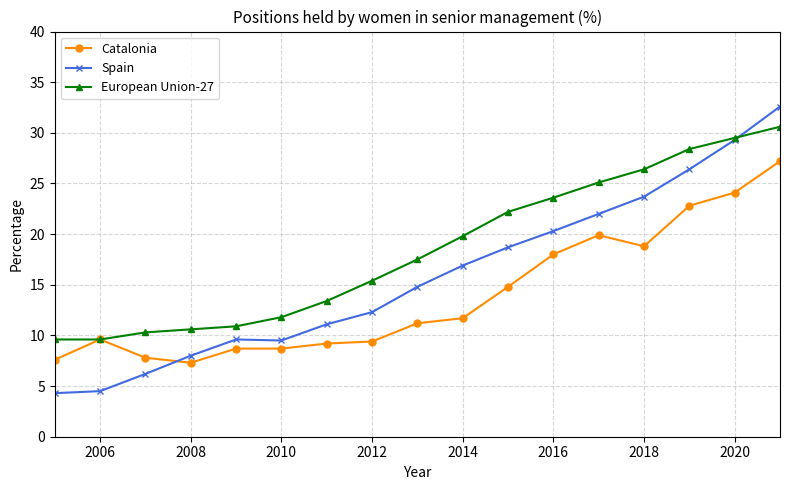

How many lines are shown in the chart?

3